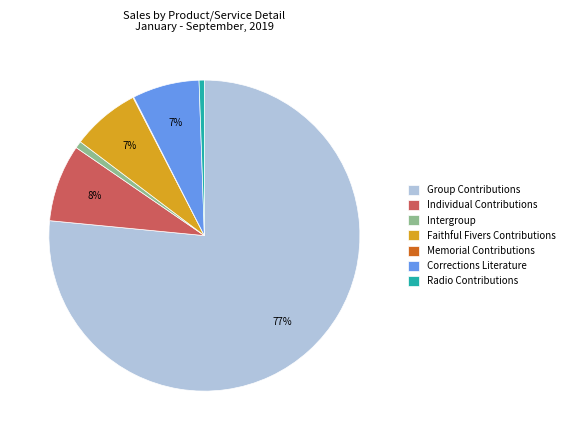

The Radio Contributions slice represents 8% of the pie. True or false?

False